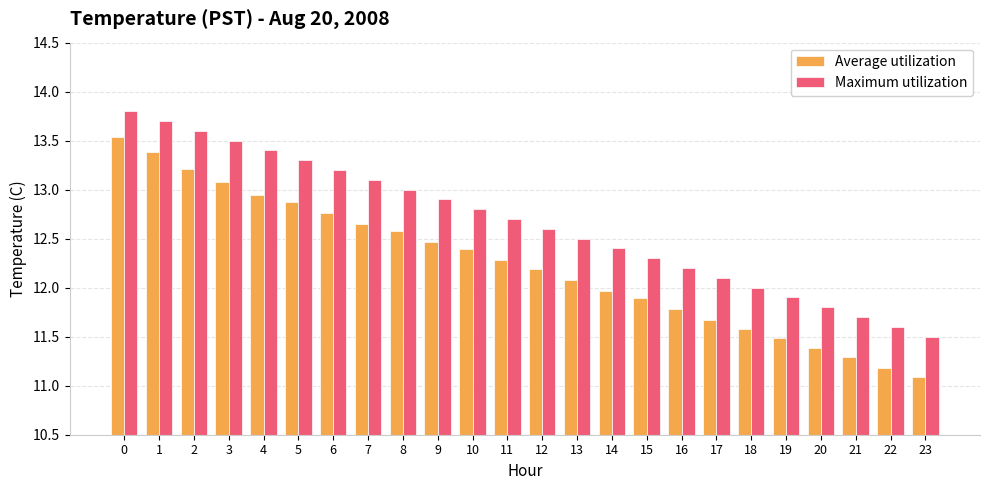

Which category has the lowest value across all series?

23